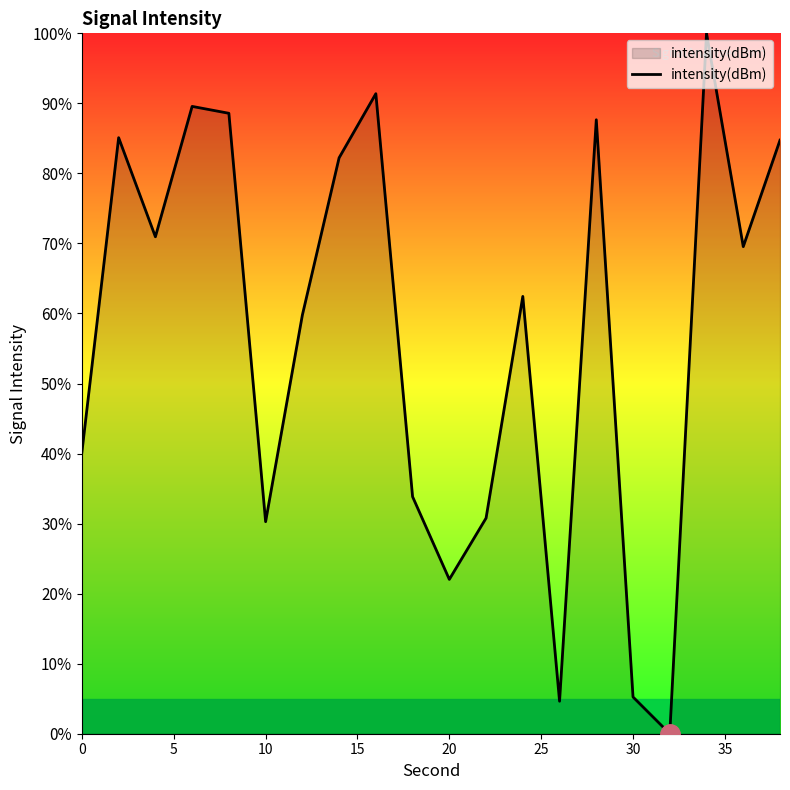

What is the difference between the maximum and minimum values?

100.0